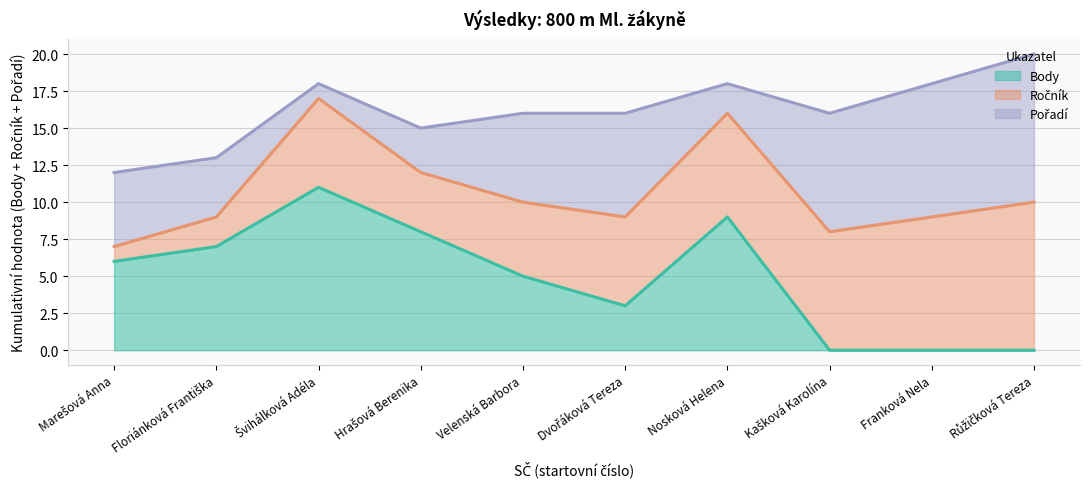

List the series in order of their peak value, lowest first.

Pořadí, Ročník, Body